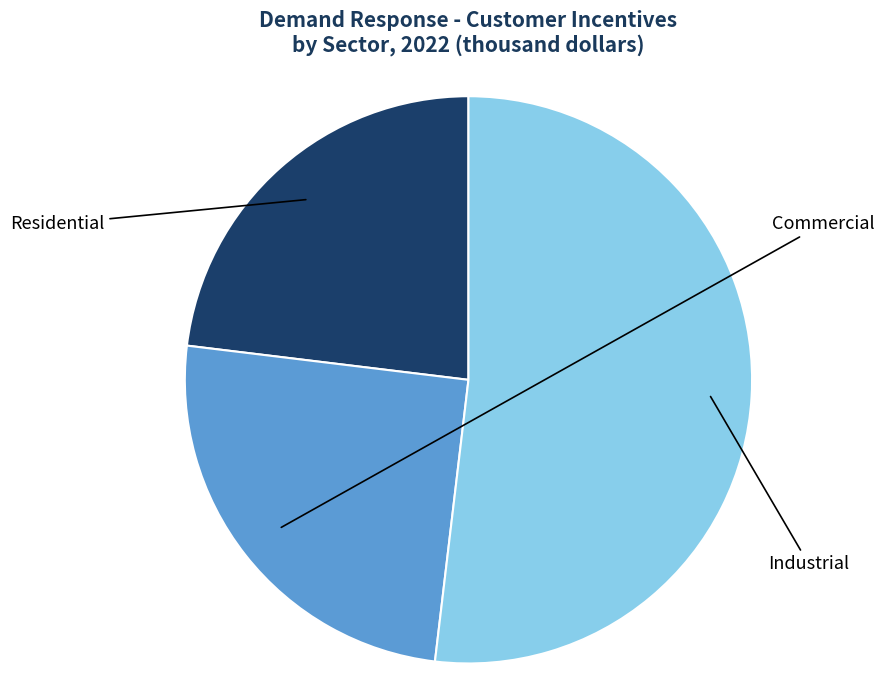

Does any single category account for the majority?

Yes